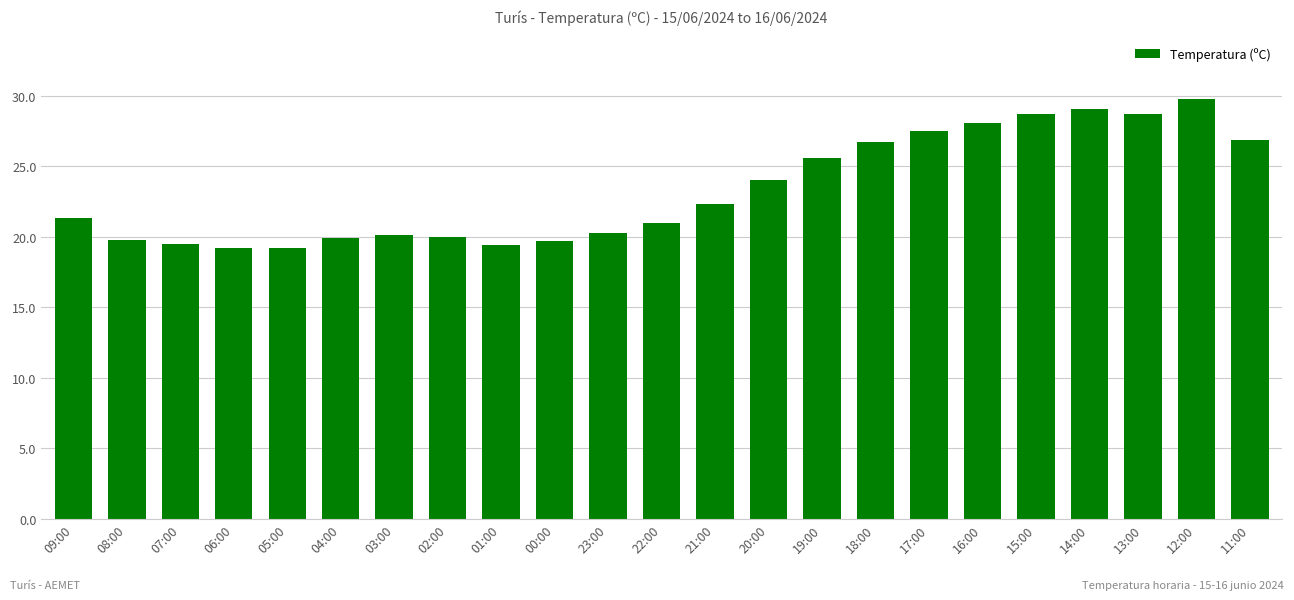

Count the number of data series in this chart.

1